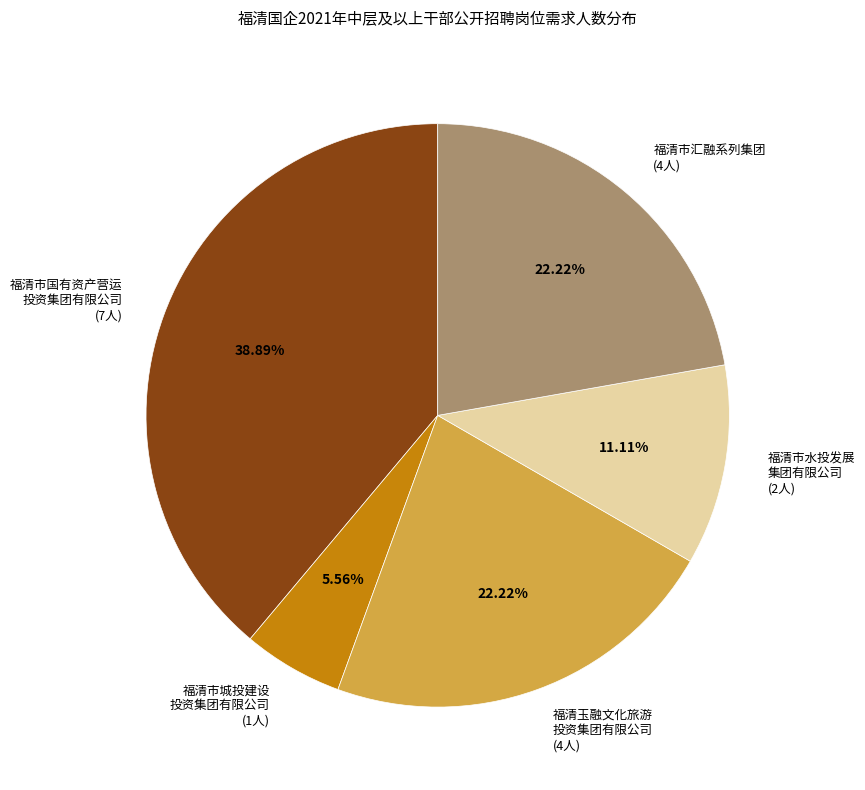

Do 福清市汇融系列集团 (4人) and 福清市国有资产营运 投资集团有限公司 (7人) together represent more than half of the pie?

Yes